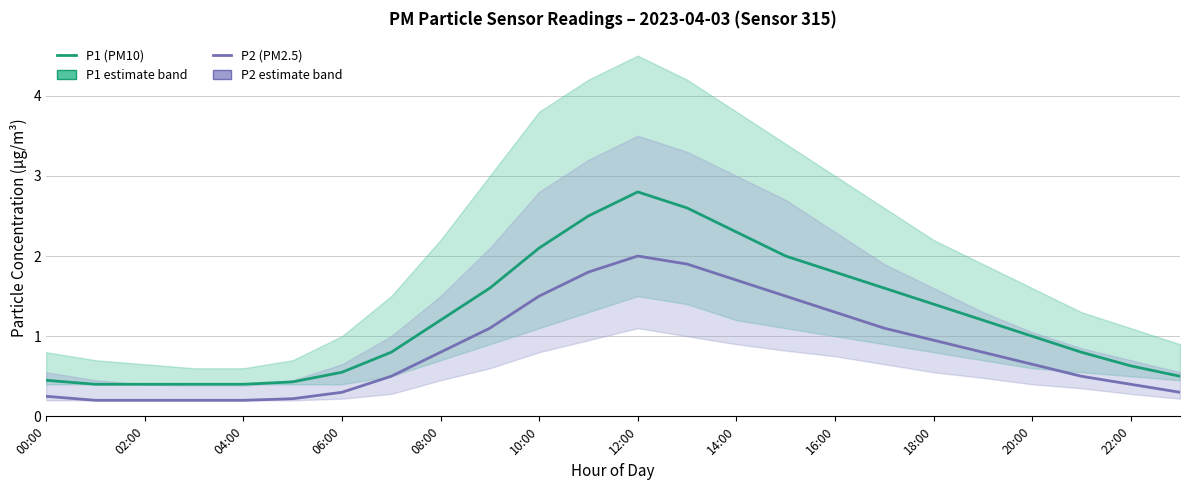

The value of P2 (PM2.5) at 02:00 is 0.1. True or false?

False